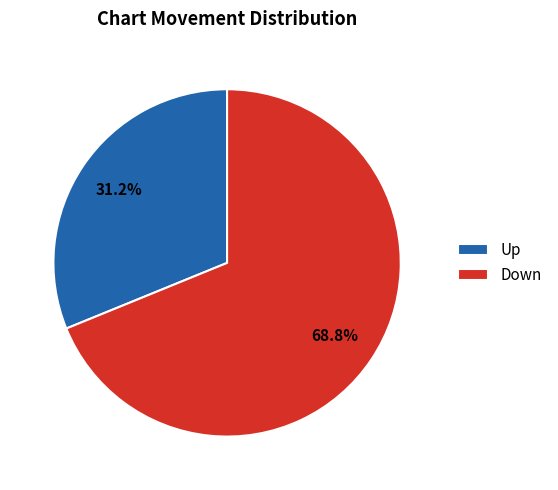

How many segments does this pie chart have?

2